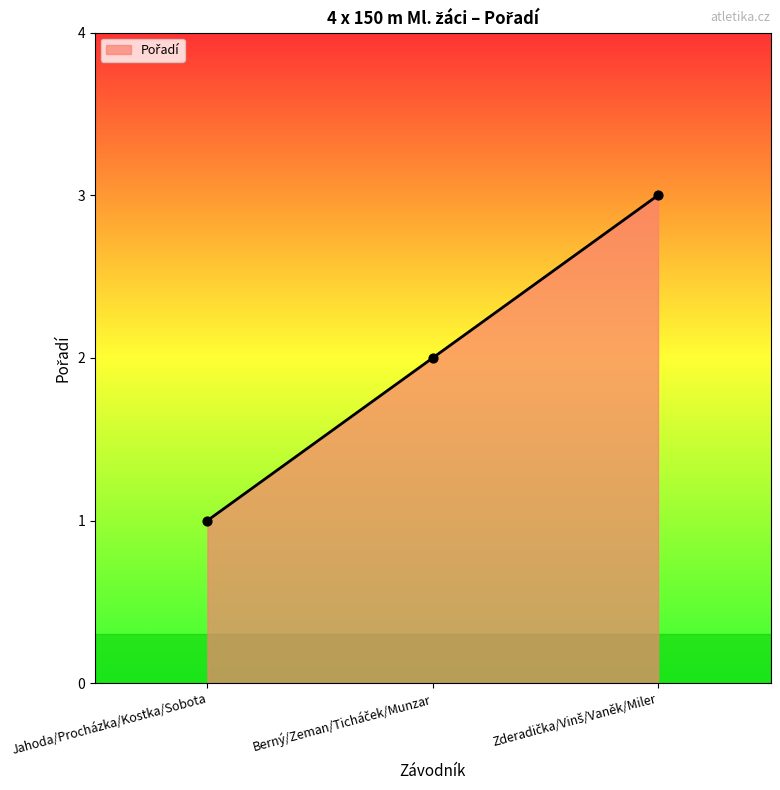

The value at Jahoda/Procházka/Kostka/Sobota is 2. True or false?

False